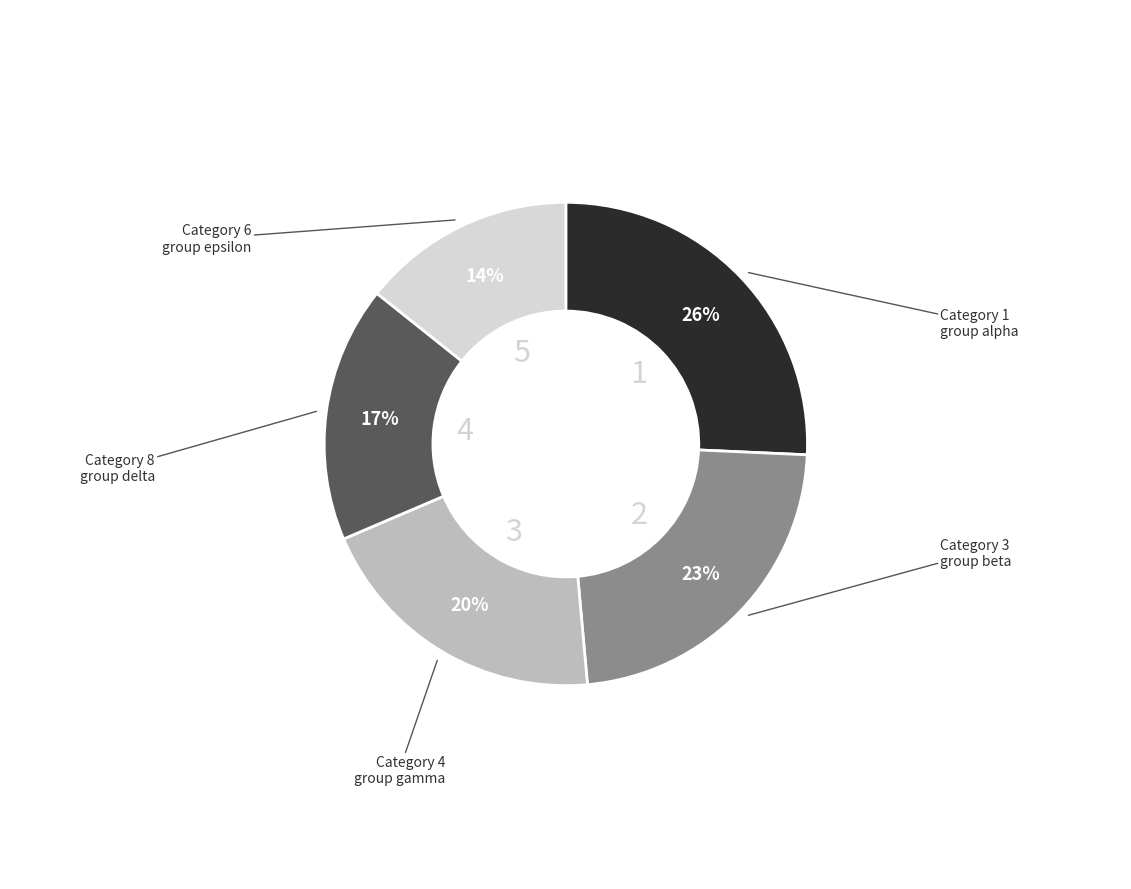

Does any single category account for the majority?

No